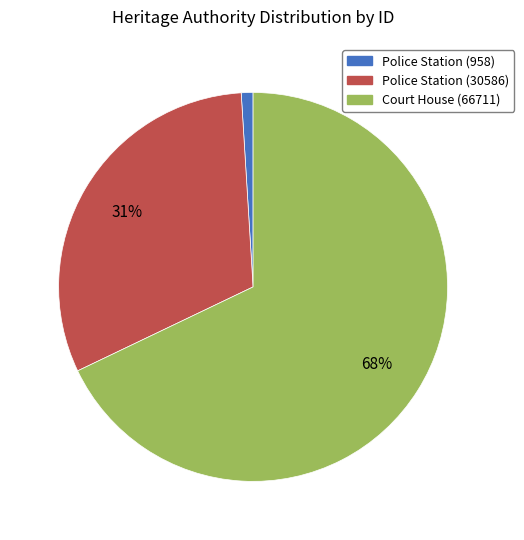

Does any single category account for the majority?

Yes